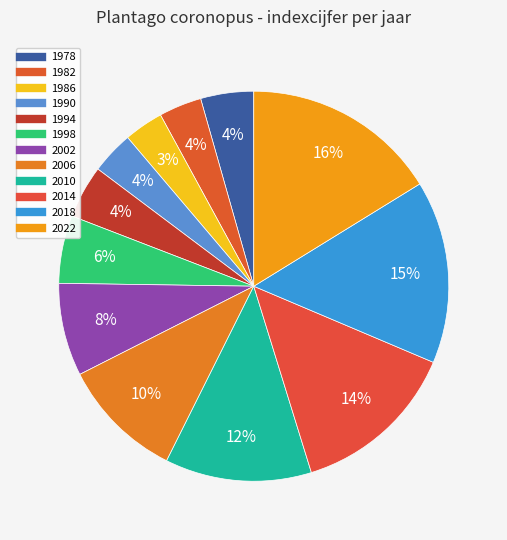

How many segments does this pie chart have?

12